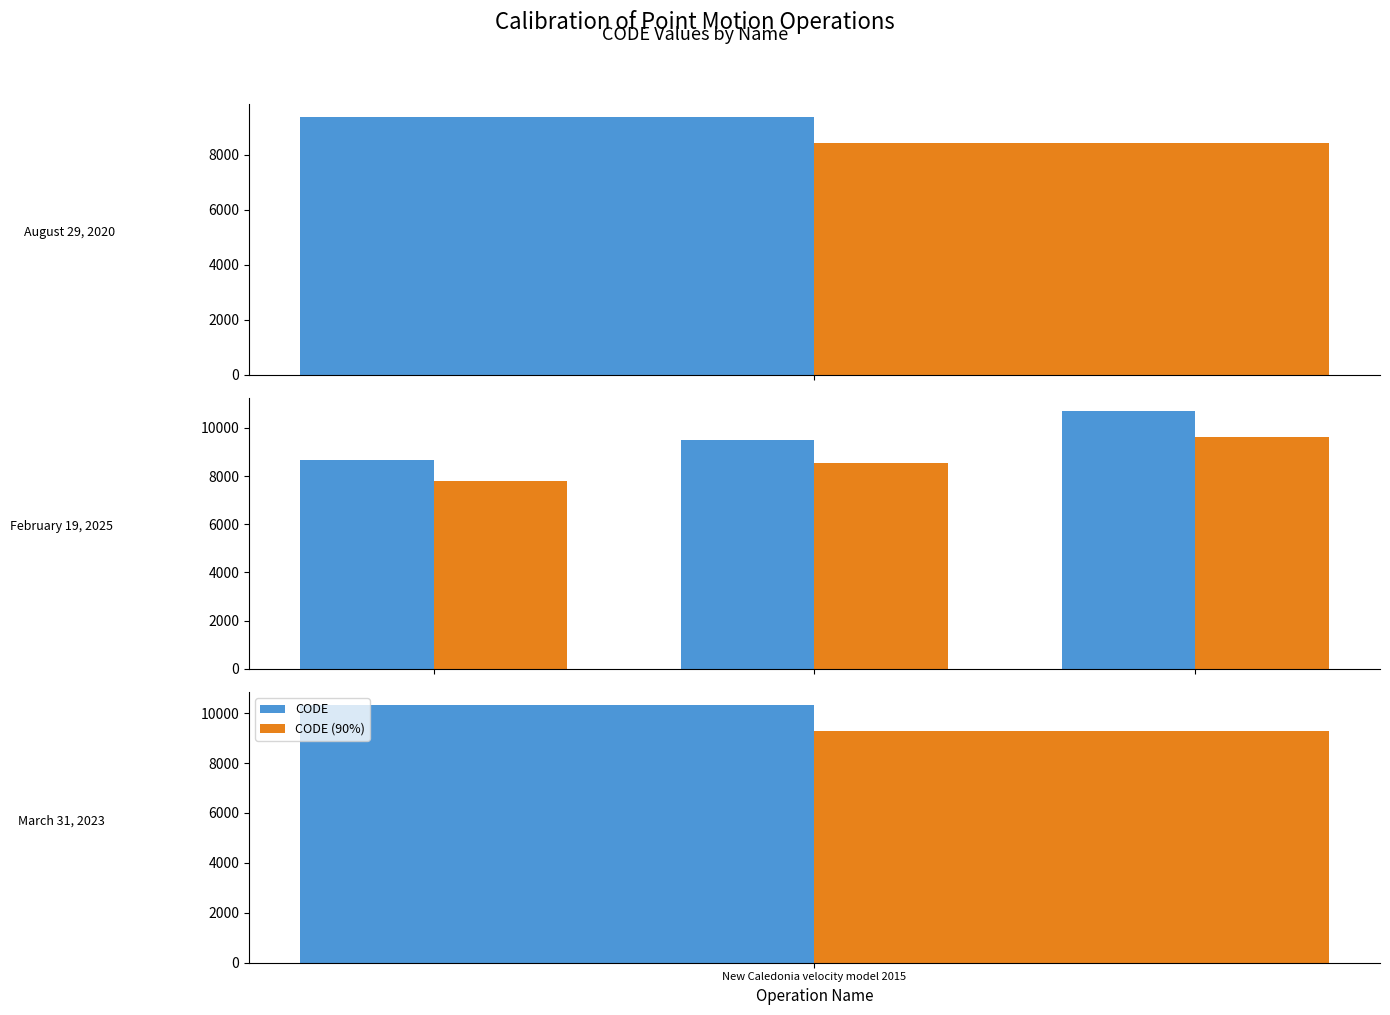

Rank the series by their average value, from lowest to highest.

CODE (90%), CODE